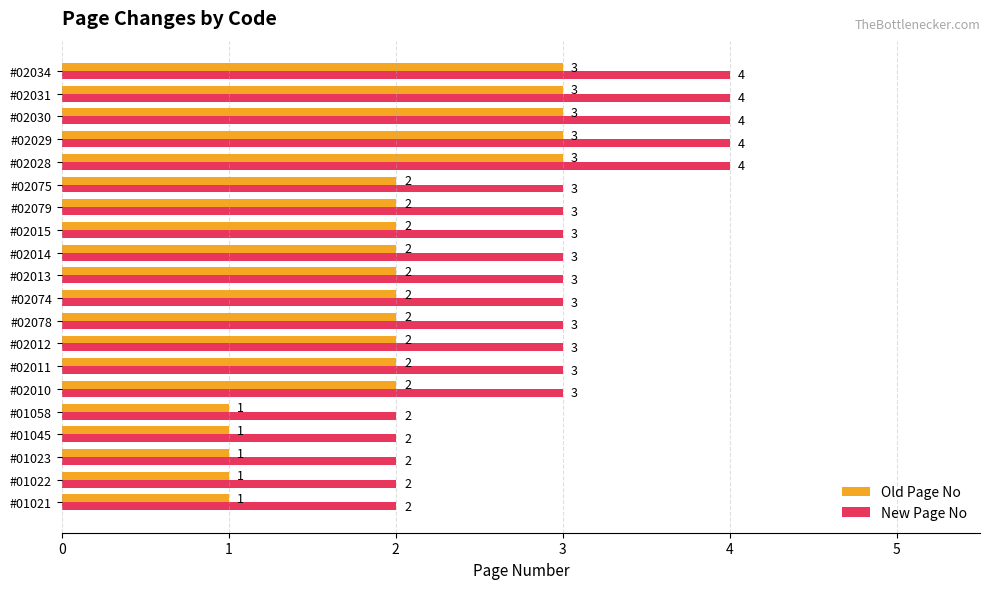

List the series in order of their overall mean, lowest first.

Old Page No, New Page No